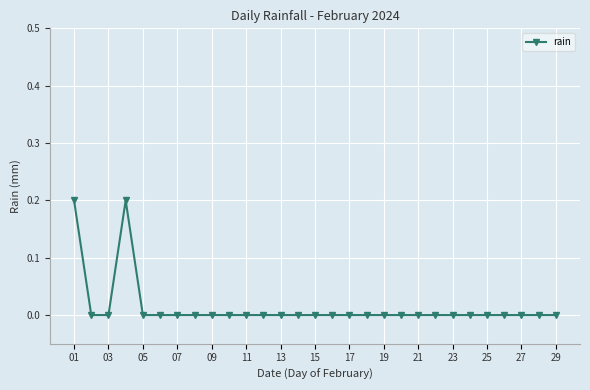

How many data points does each series have?

29